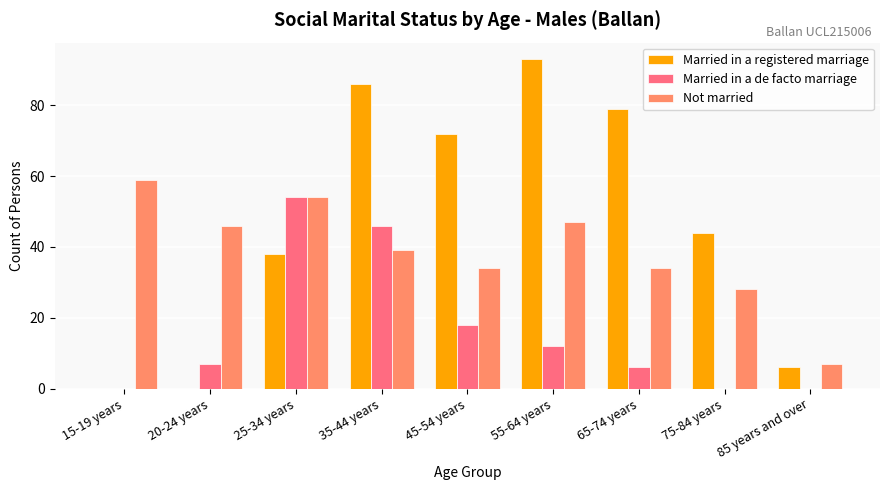

Reading right to left, list all the values displayed in this chart.

Married in a registered marriage: 6	44	79	93	72	86	38	0	0
Married in a de facto marriage: 0	0	6	12	18	46	54	7	0
Not married: 7	28	34	47	34	39	54	46	59